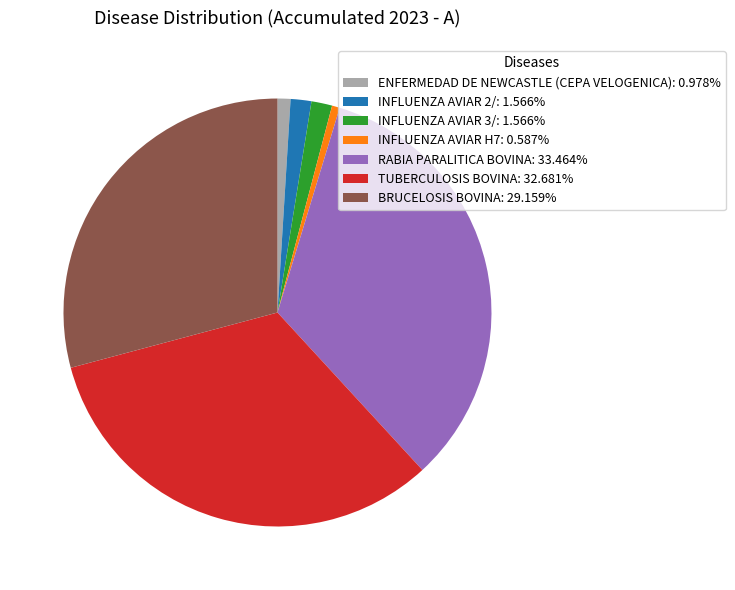

What is the ratio of the value at RABIA PARALITICA BOVINA to the value at INFLUENZA AVIAR H7?

57.0